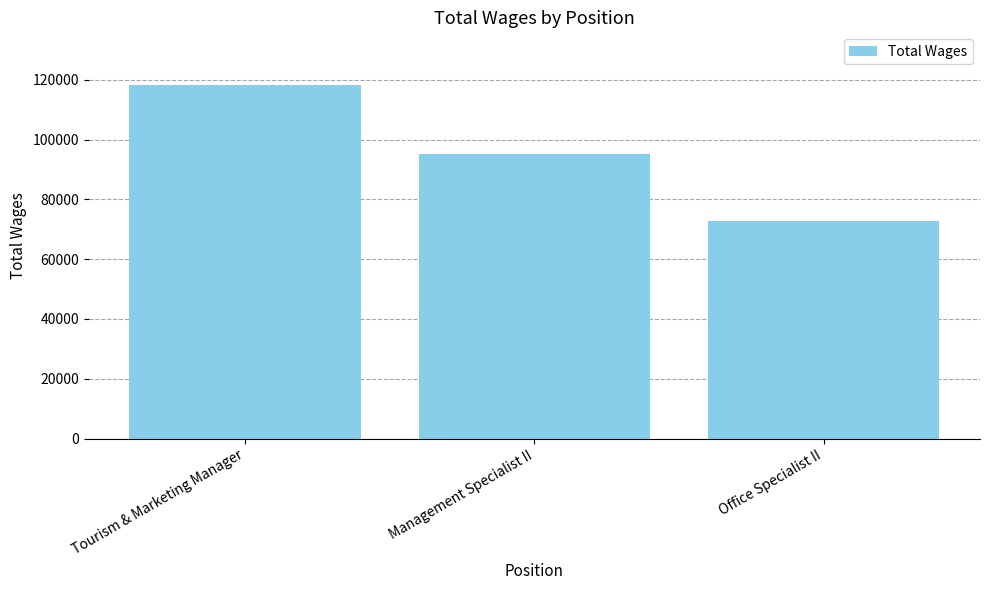

Reading left to right, transcribe all the data shown in this chart.

Tourism & Marketing Manager=118186	Management Specialist II=95198	Office Specialist II=72859